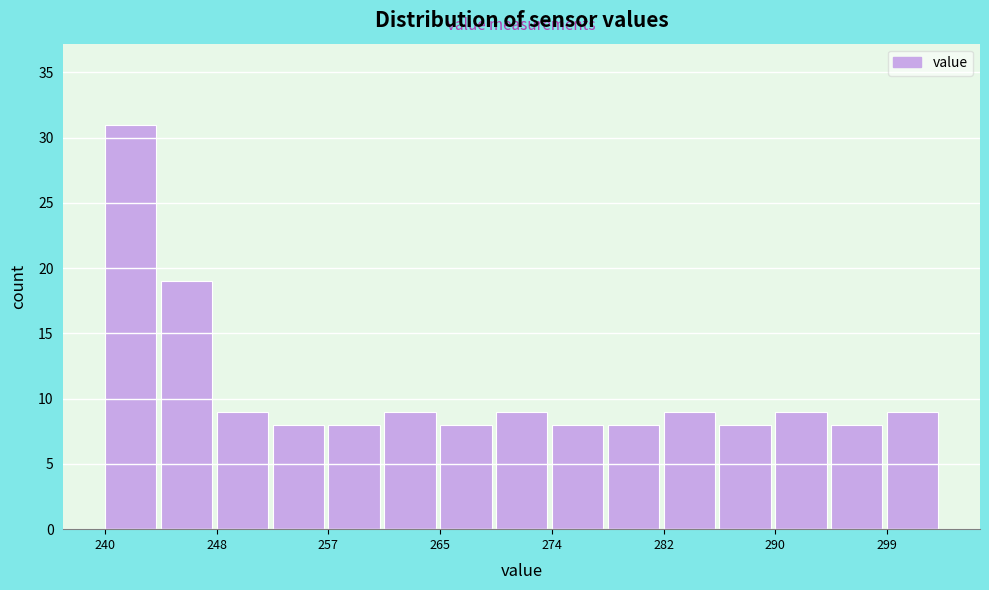

Reading left to right, list every bar in this chart as the range it spans on the x-axis followed by its height. Neither the bar edges nor the heights are printed on the chart, so give them approximately, as read against the axes.

240 to 244: 31
244 to 248: 19
248 to 253: 9
253 to 257: 8
257 to 261: 8
261 to 265: 9
265 to 269: 8
269 to 274: 9
274 to 278: 8
278 to 282: 8
282 to 286: 9
286 to 290: 8
290 to 295: 9
295 to 299: 8
299 to 303: 9